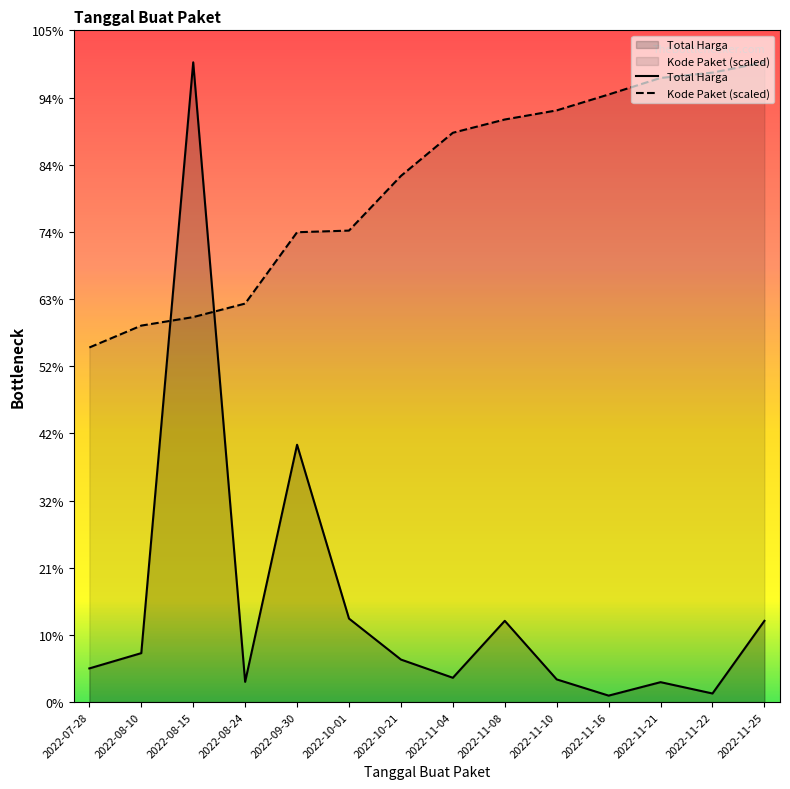

How many values in the Kode Paket series exceed 337331493?

7